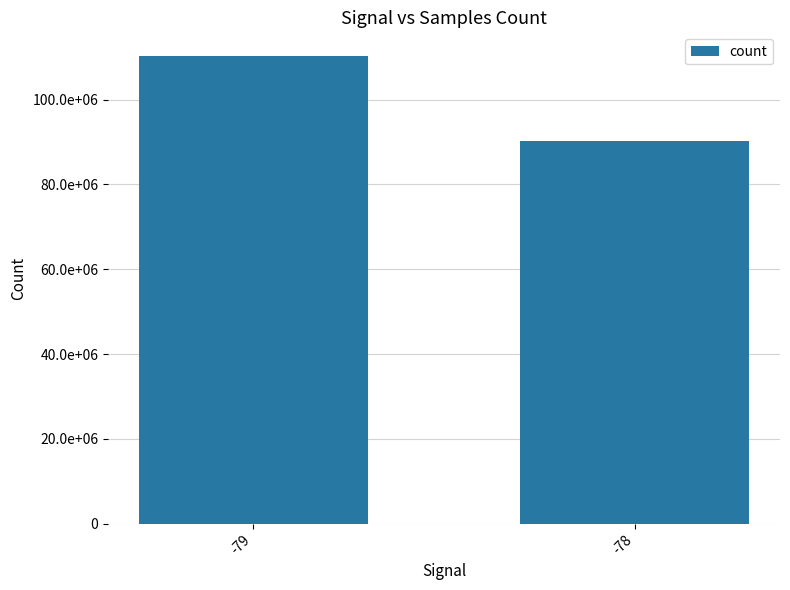

What is the change in value from -79 to -78?

-20117181